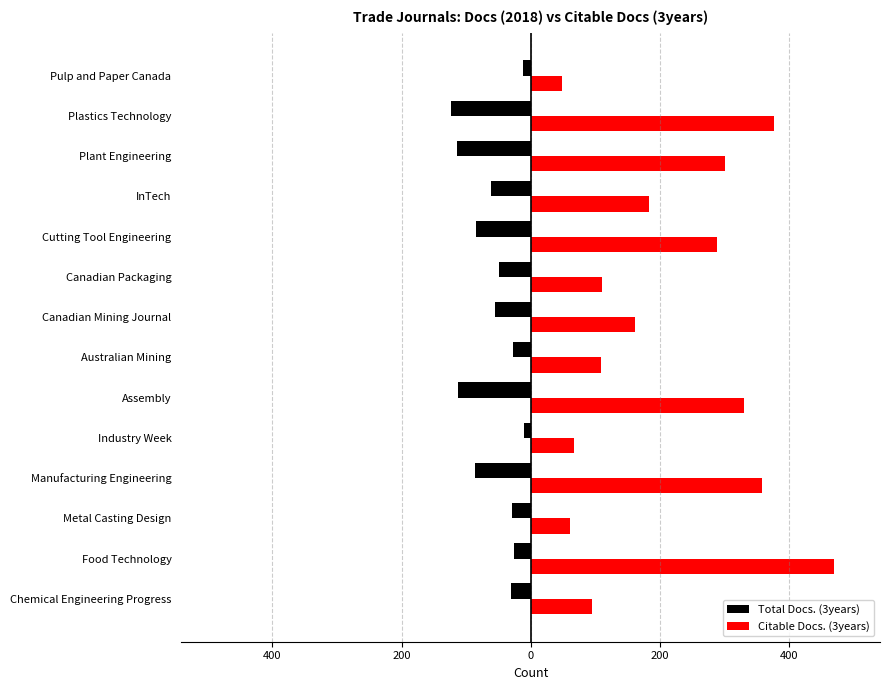

What are all the series names shown in the legend?

Total Docs. (3years), Citable Docs. (3years)